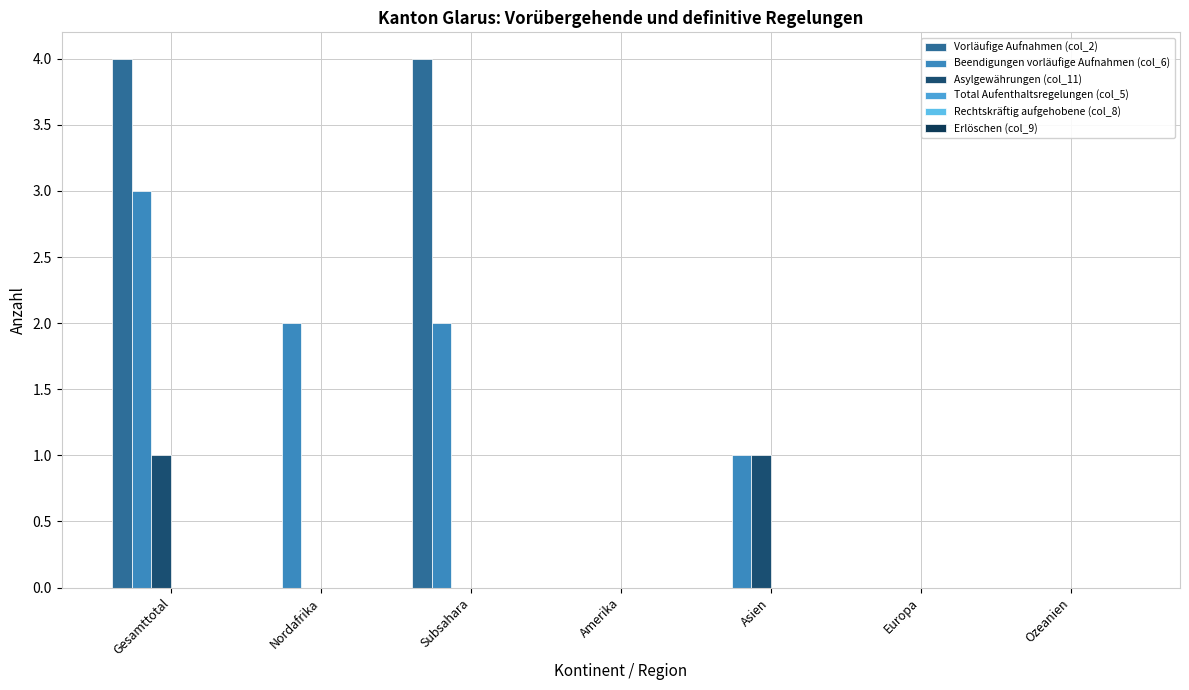

Count the number of categories in the chart.

7